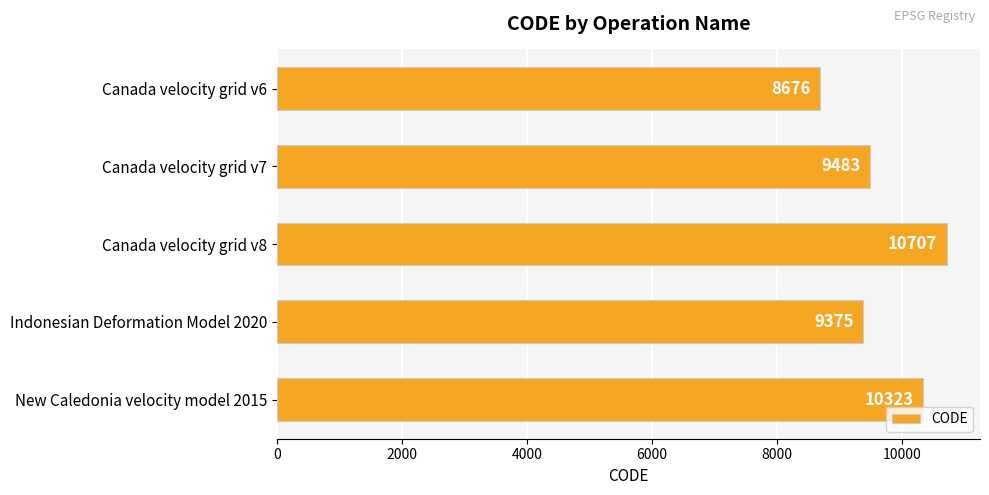

What is the label of the 2nd bar from the bottom?

Indonesian Deformation Model 2020